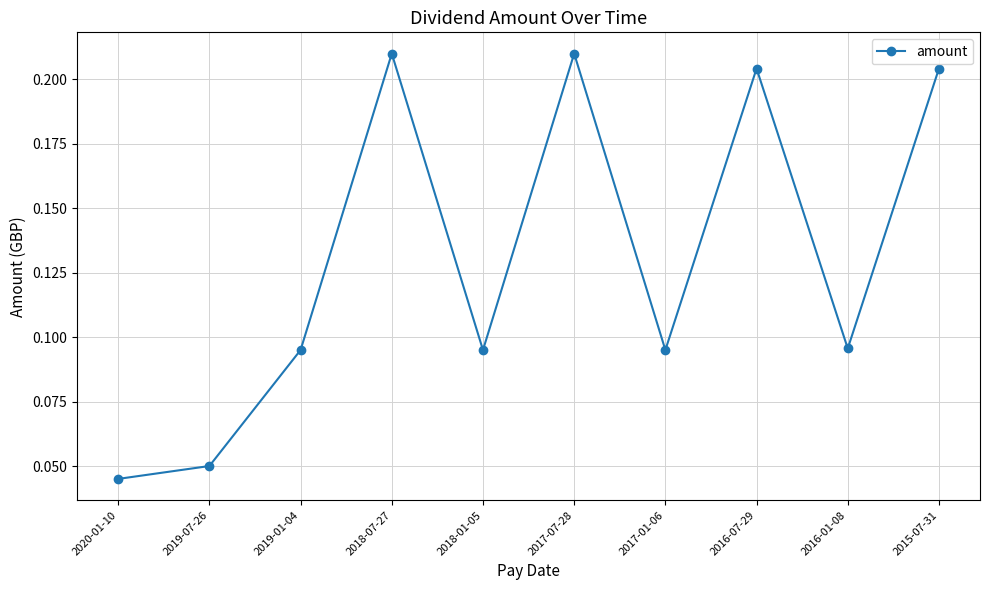

How many lines are shown in the chart?

1